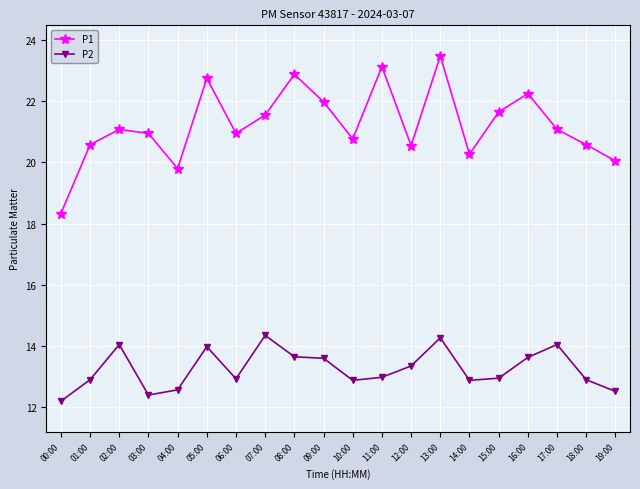

What is the value of the P1 point at the 19th from the left?

20.6